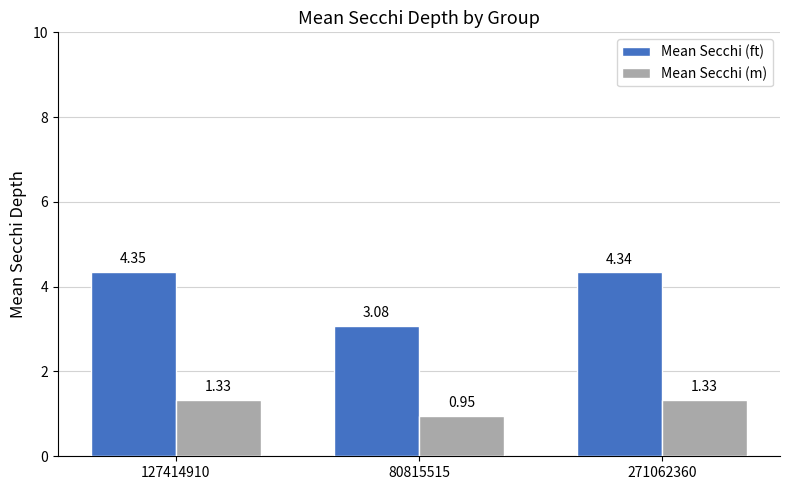

List the series in order of their peak value, lowest first.

Mean Secchi (m), Mean Secchi (ft)